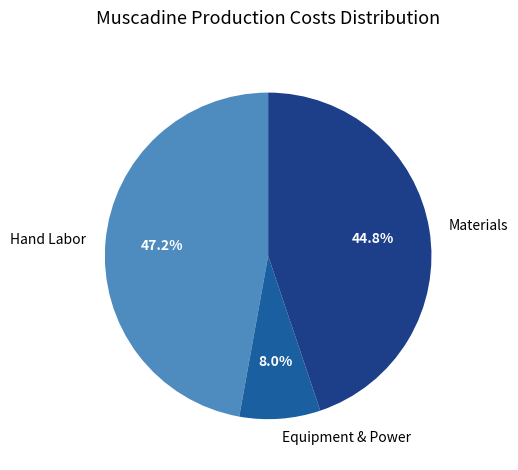

Which category has the smallest portion of the pie?

Equipment & Power